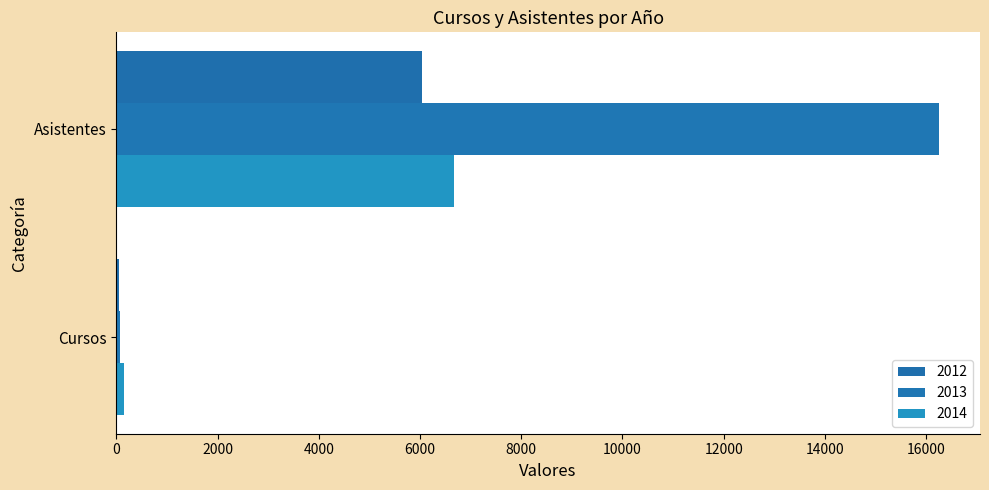

Count the number of categories in the chart.

2